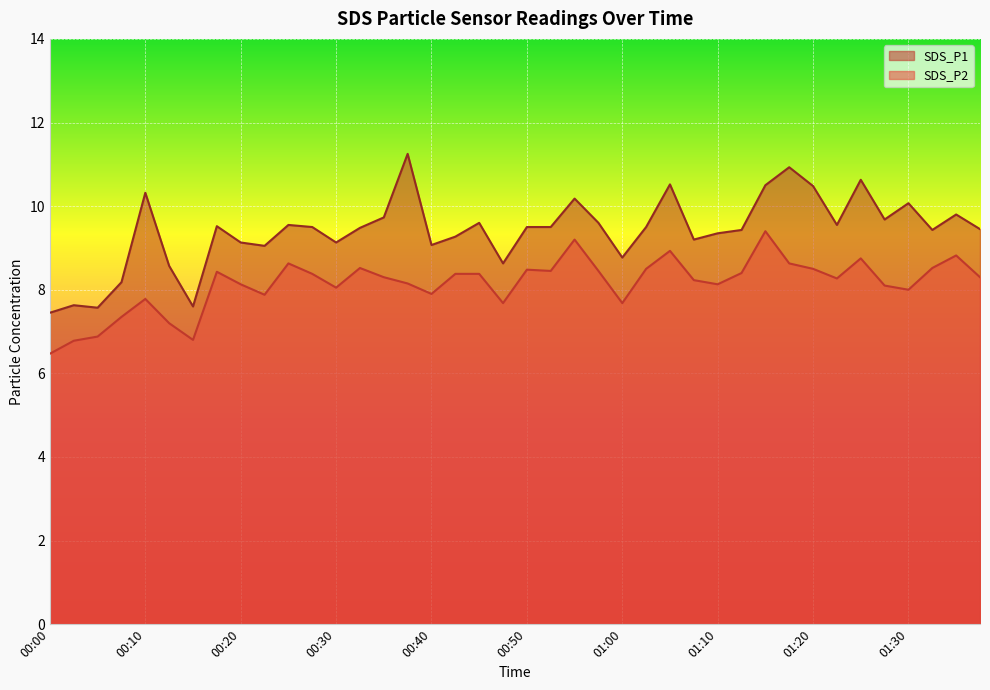

What value does the SDS_P1 series have at 01:00?

8.8